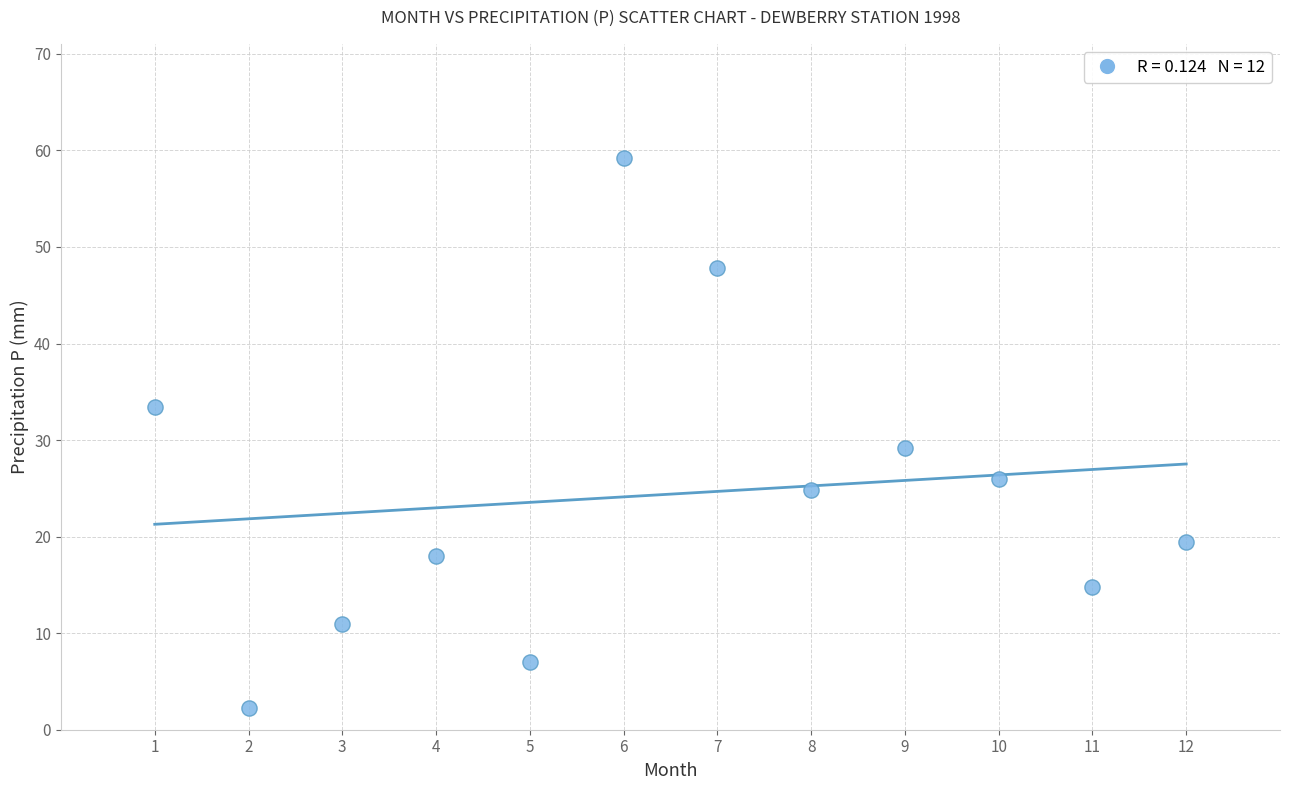

What is the average Y value?

24.4